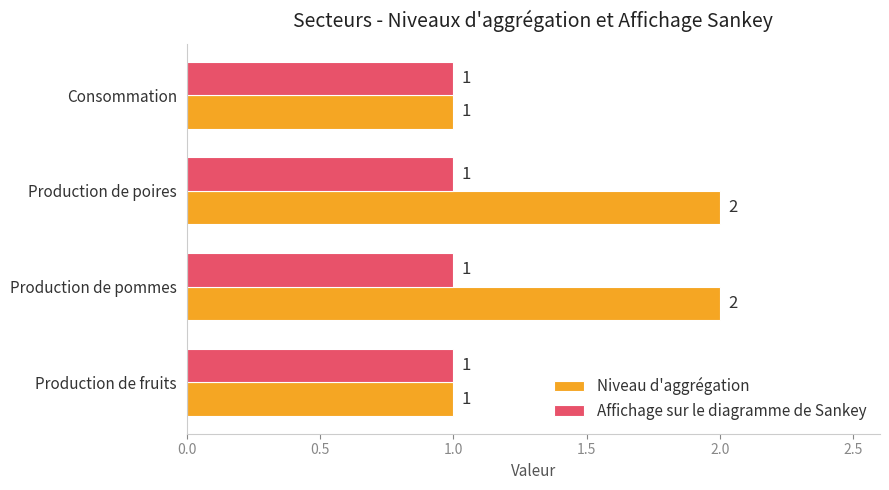

What is the minimum value for Niveau d'aggrégation?

1